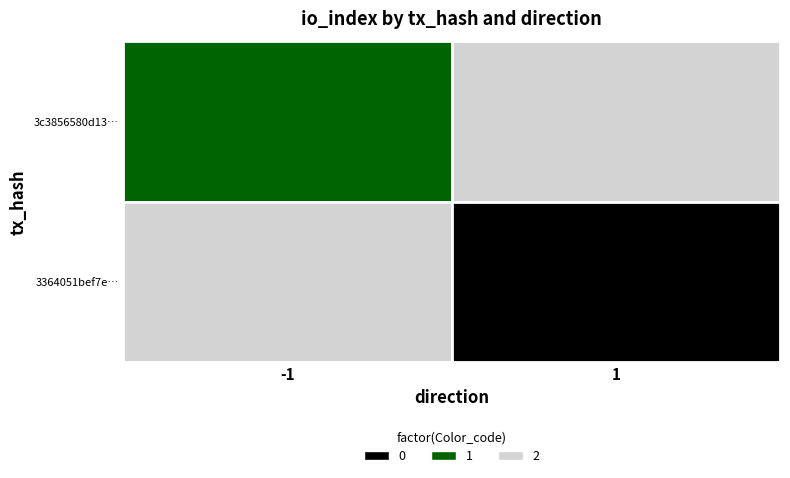

How many series are shown in this chart?

2